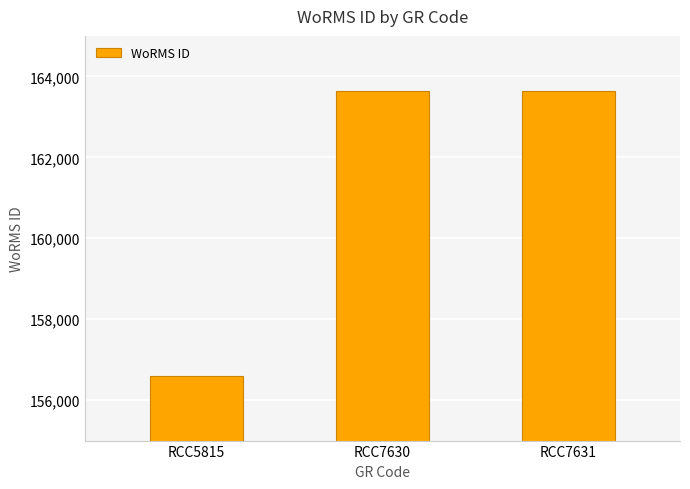

How many bars are there in total?

3